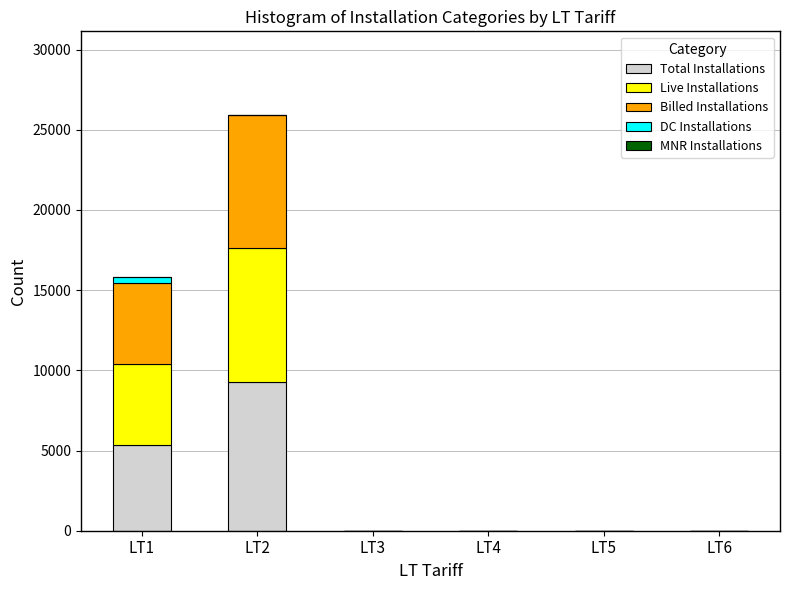

What is the highest value of the Total Installations series?

9265